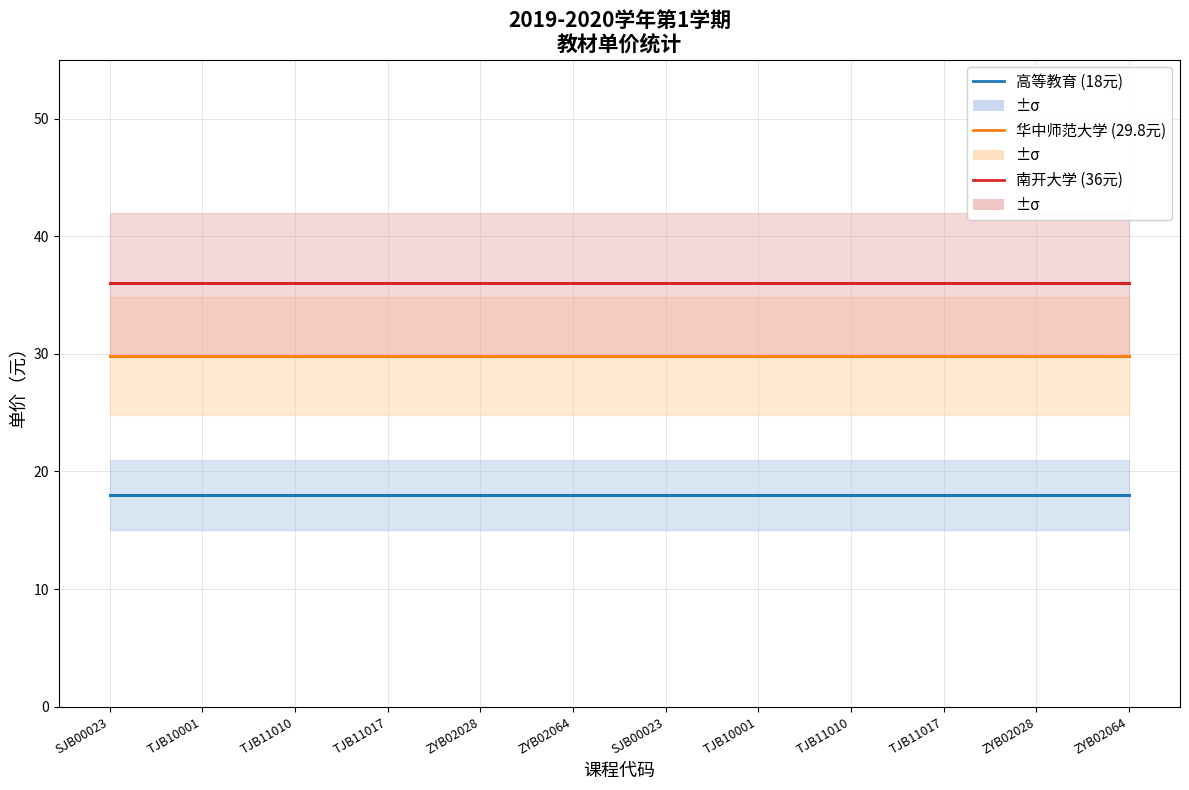

At which category does the chart reach its minimum across all series?

SJB00023